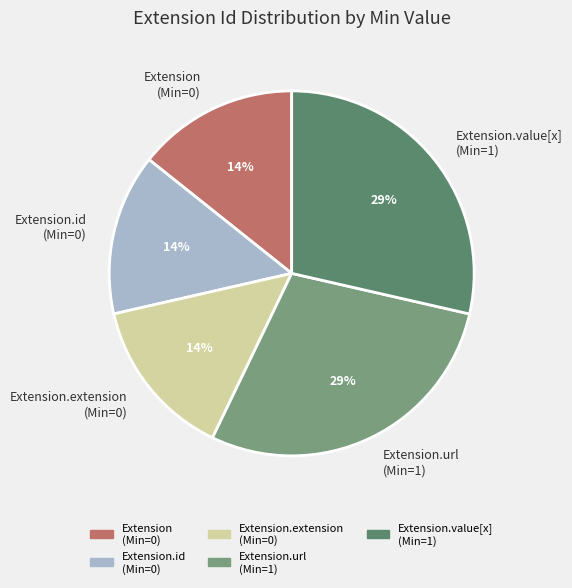

Combined, do Extension.id (Min=0) and Extension (Min=0) account for over 50%?

No